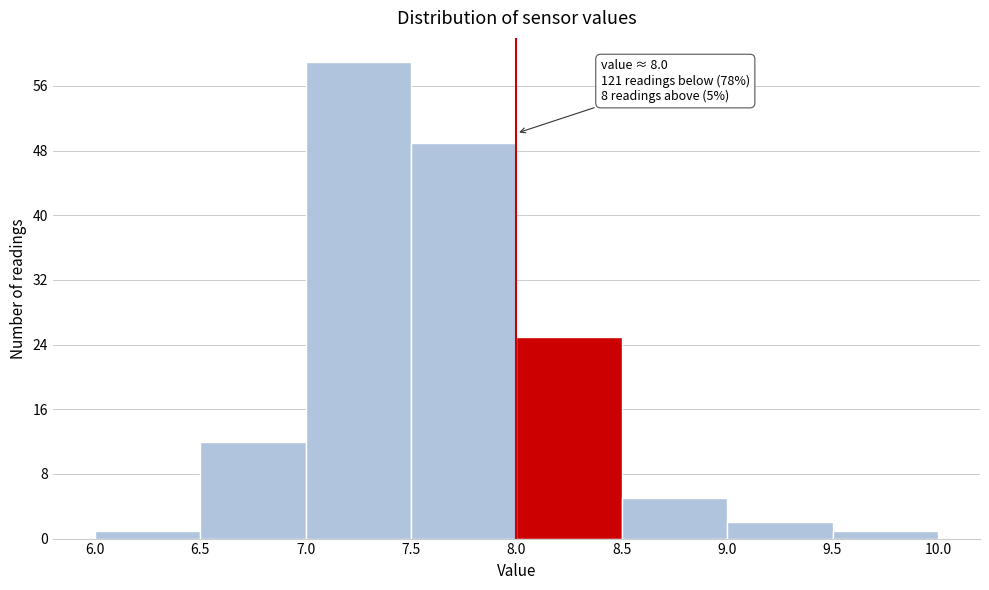

Which range on the x-axis has the tallest bar?

7.0 to 7.5